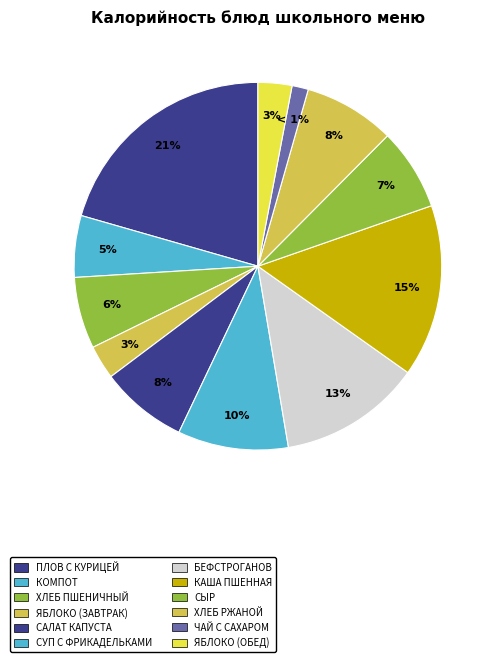

How many segments does this pie chart have?

12